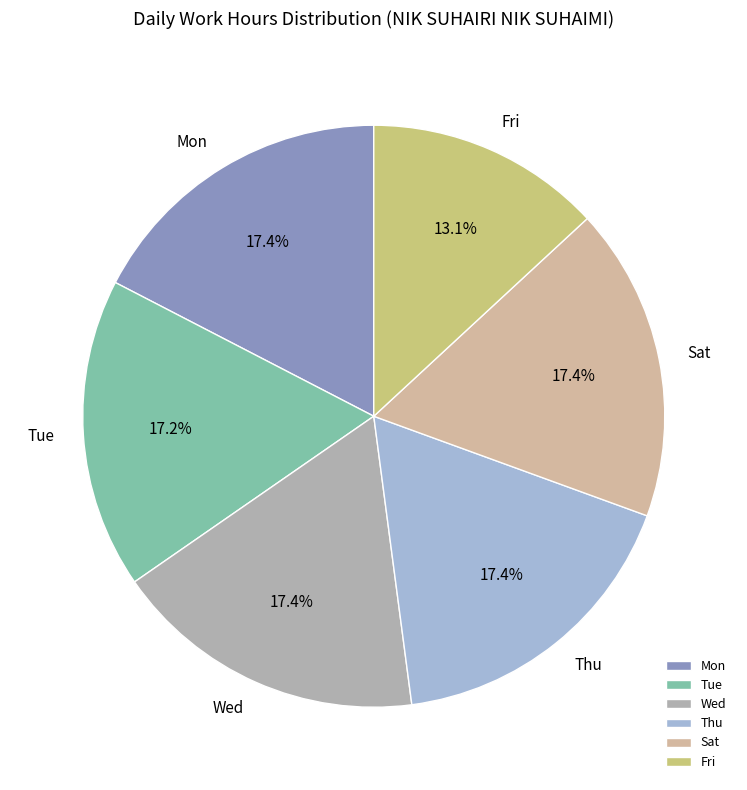

What percentage do Thu and Mon together represent?

34.8%